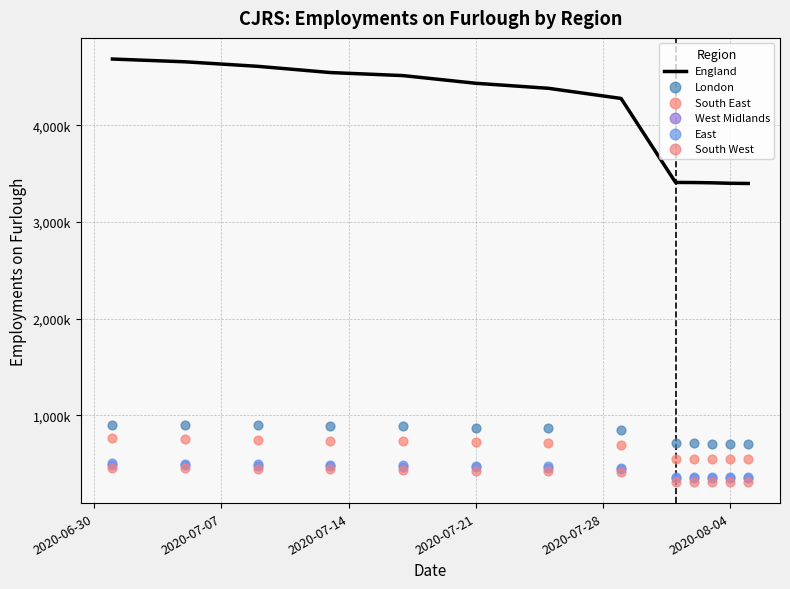

At which category is the sum across all series the highest?

2020-06-30